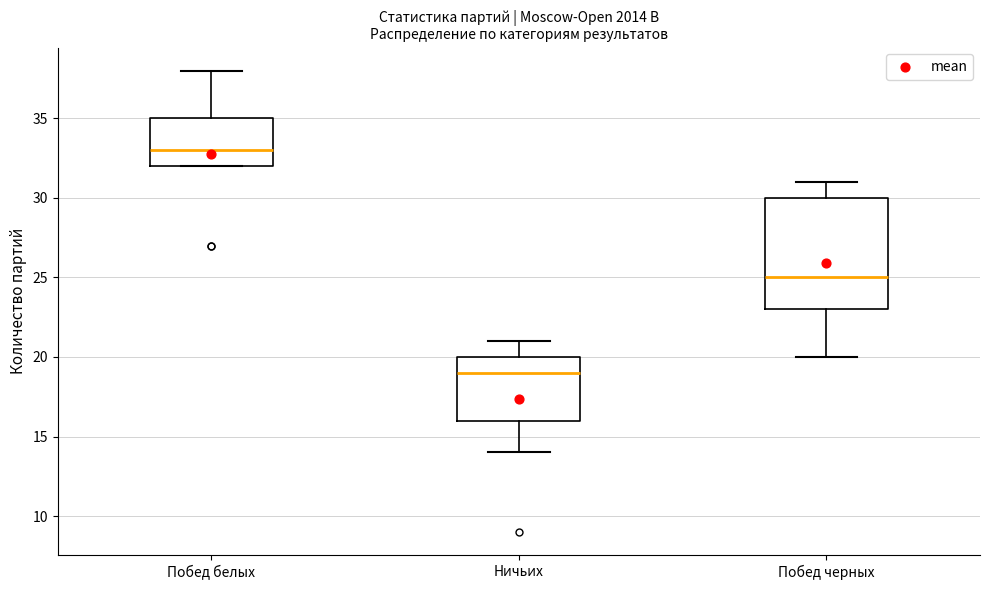

Which box is the tallest, from its lower edge to its upper edge?

Побед черных